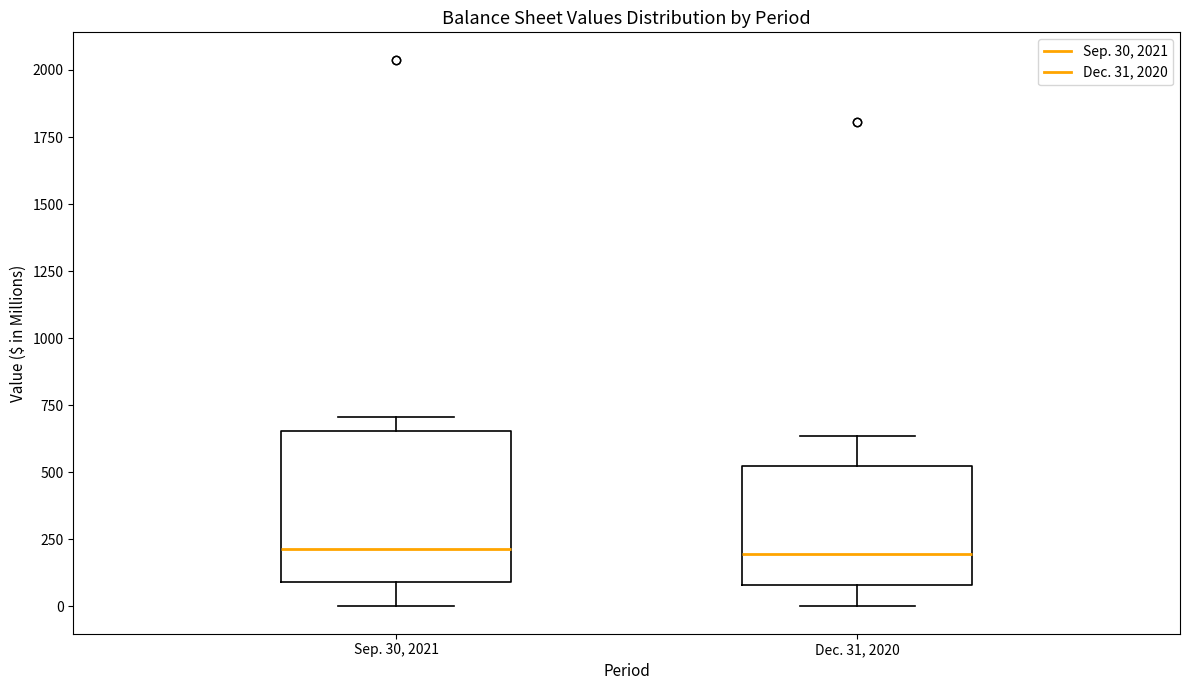

Reading left to right, transcribe this box plot: for each box, give where its median line is, the range the box spans, and where its two whiskers end, as read against the y-axis. The values are not printed on the chart, so give them approximately, as read against the axis.

Sep. 30, 2021: median 200, box 100 to 650, whiskers 0 to 700
Dec. 31, 2020: median 200, box 100 to 500, whiskers 0 to 650